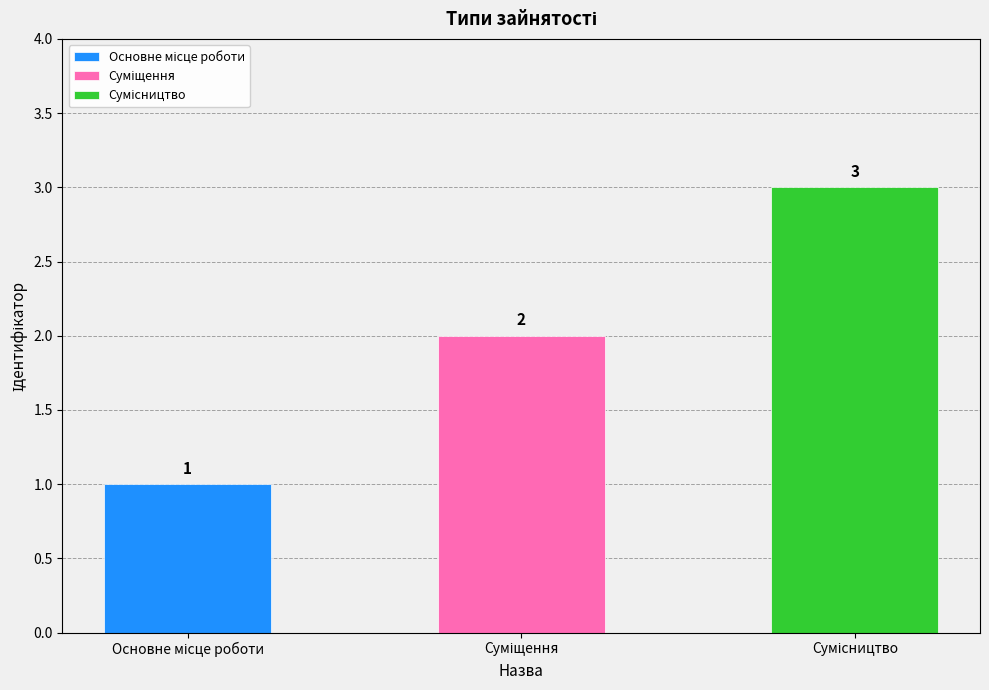

What is the ratio of the value at Сумісництво to the value at Основне місце роботи?

3.0